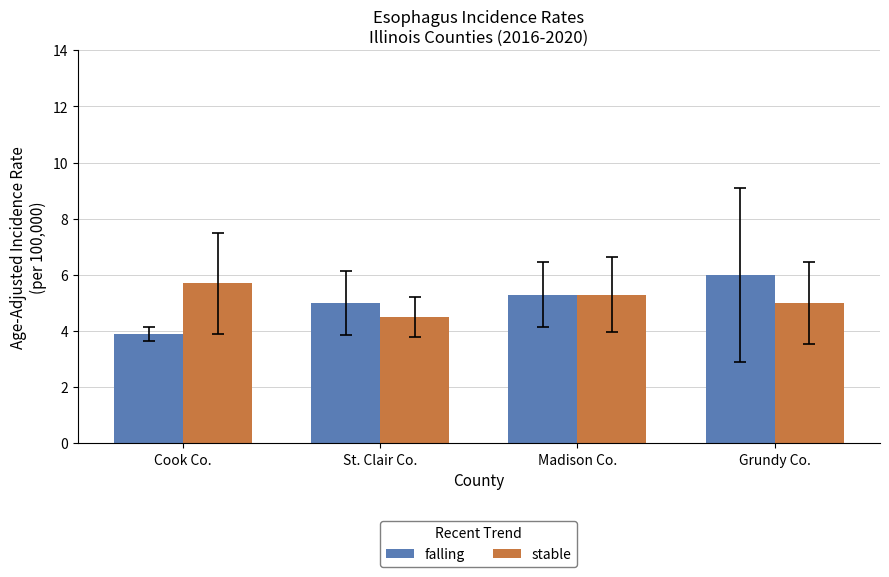

Reading left to right, what are all the values shown in this chart?

falling: 3.9	5.0	5.3	6.0
stable: 5.7	4.5	5.3	5.0